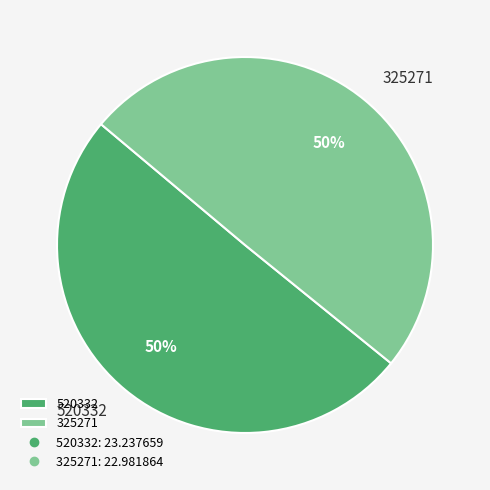

To the nearest percent, what percentage of the pie is 520332?

50%